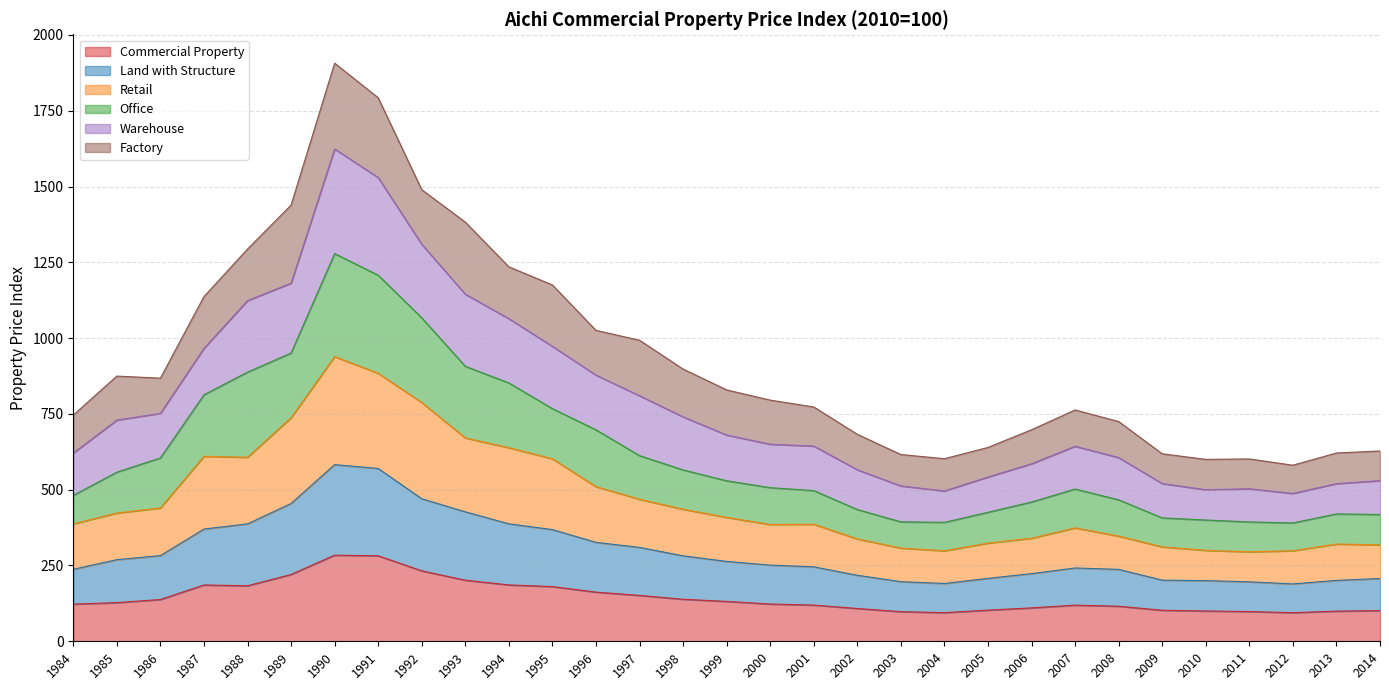

How many data points does each series have?

31